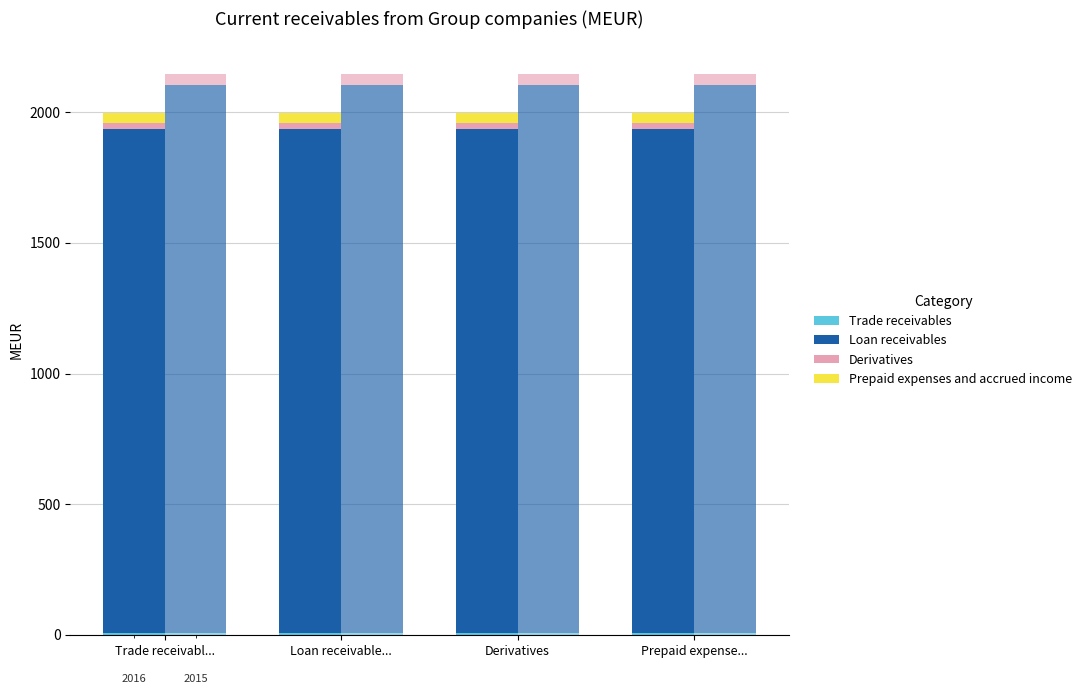

What is the sum of the Prepaid expenses and accrued income values at Loan receivable... and Derivatives?

74